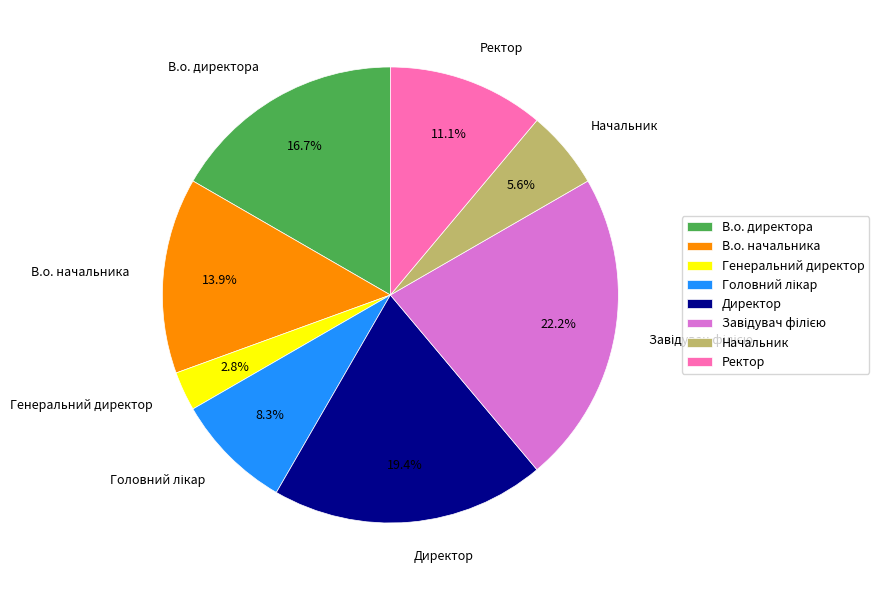

How many slices are in this pie chart?

8